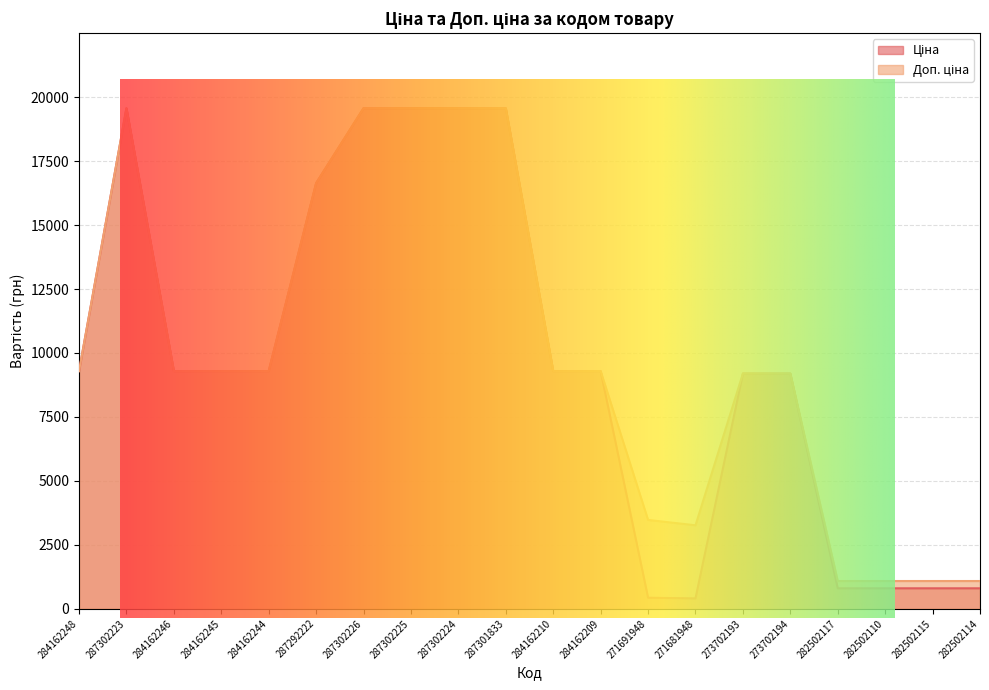

How many interior local valleys does the Ціна series have?

1